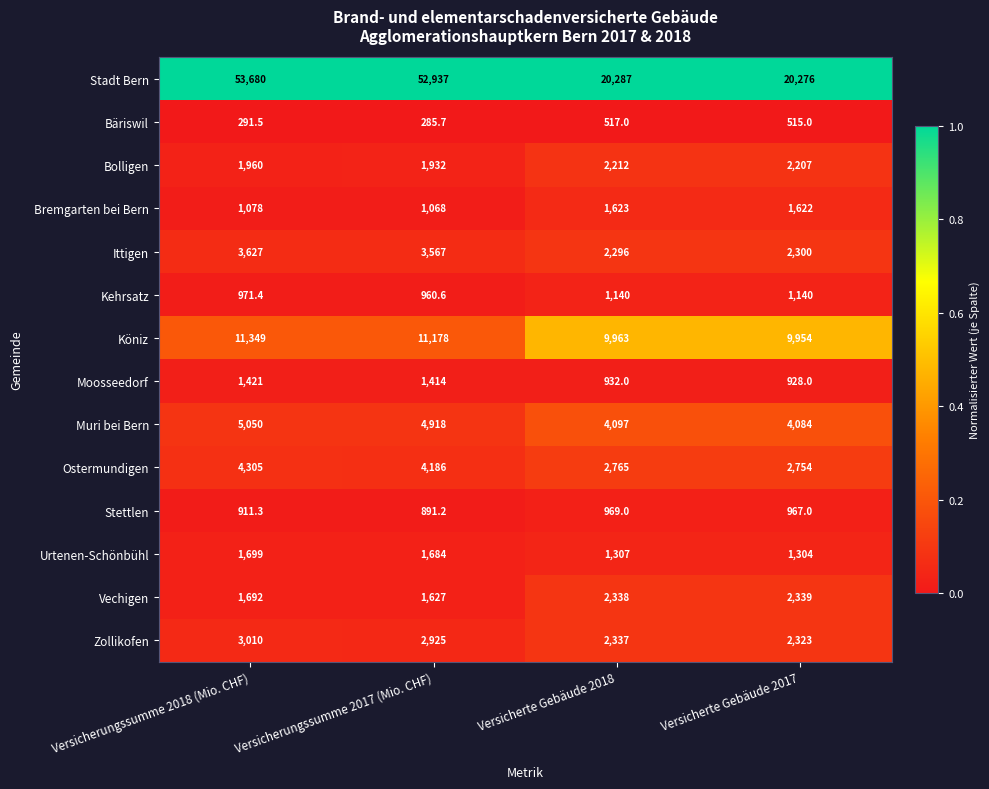

Rank the series by their maximum value, from highest to lowest.

Stadt Bern, Köniz, Muri bei Bern, Ostermundigen, Ittigen, Zollikofen, Vechigen, Bolligen, Urtenen-Schönbühl, Bremgarten bei Bern, Moosseedorf, Kehrsatz, Stettlen, Bäriswil